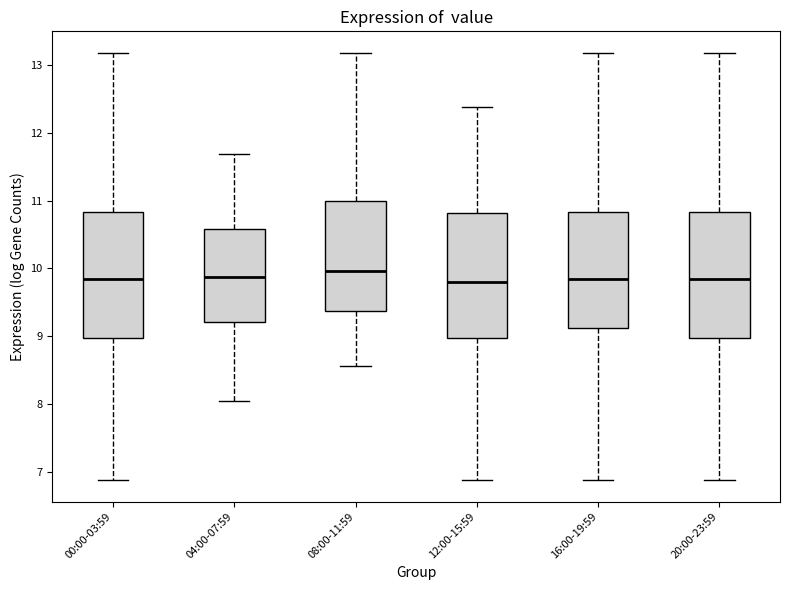

Reading left to right, transcribe this box plot: for each box, give where its median line is, the range the box spans, and where its two whiskers end, as read against the y-axis. The values are not printed on the chart, so give them approximately, as read against the axis.

00:00-03:59: median 9.8, box 9.0 to 10.8, whiskers 6.9 to 13.2
04:00-07:59: median 9.9, box 9.2 to 10.6, whiskers 8.1 to 11.7
08:00-11:59: median 10.0, box 9.4 to 11.0, whiskers 8.6 to 13.2
12:00-15:59: median 9.8, box 9.0 to 10.8, whiskers 6.9 to 12.4
16:00-19:59: median 9.8, box 9.1 to 10.8, whiskers 6.9 to 13.2
20:00-23:59: median 9.8, box 9.0 to 10.8, whiskers 6.9 to 13.2